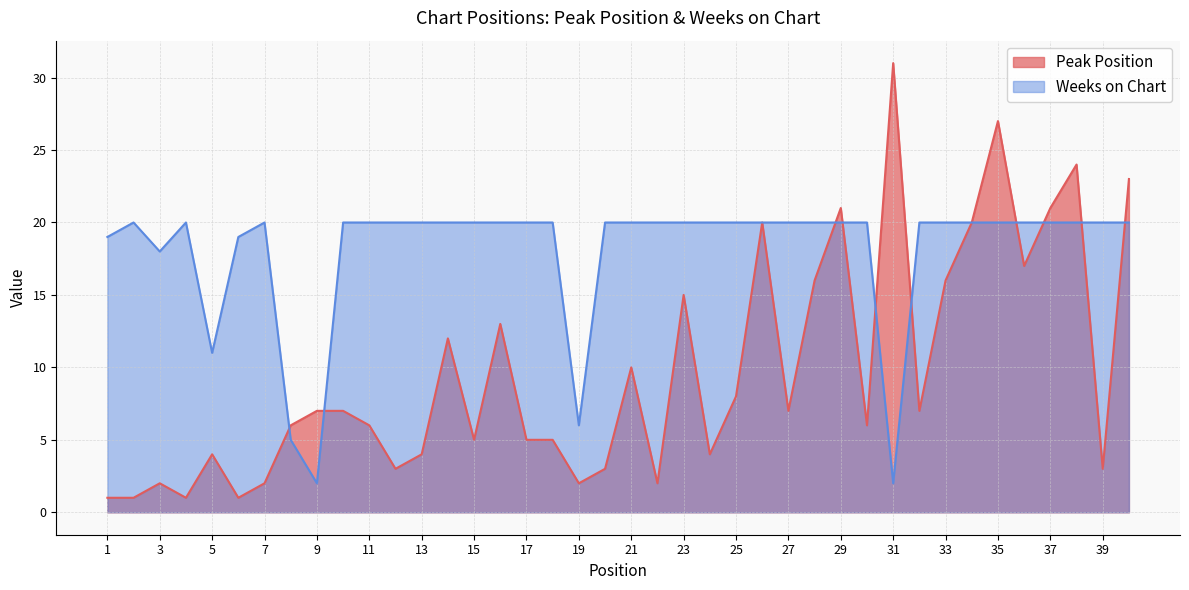

Which series has the largest range (max minus min)?

Peak Position